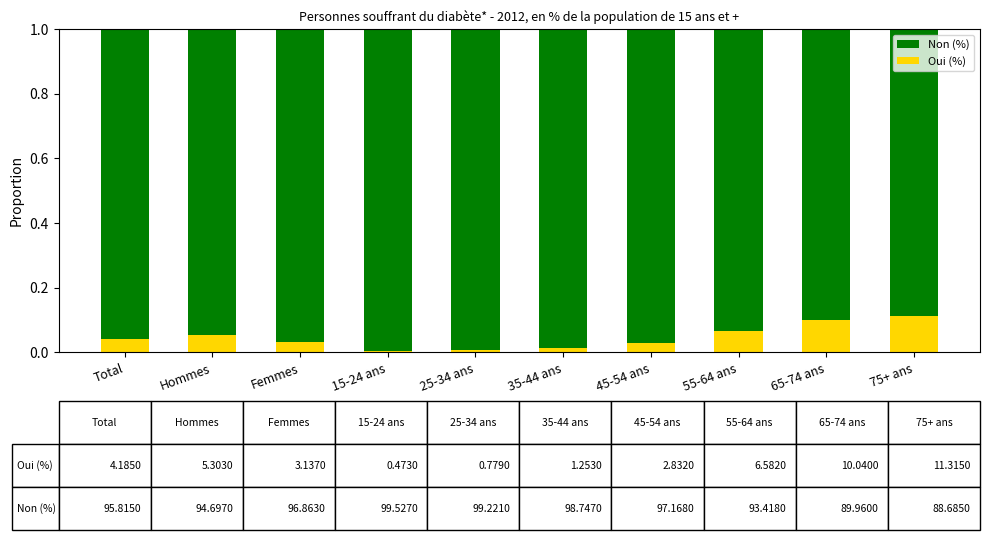

The value of Oui (%) at 55-64 ans is 0.1. True or false?

True